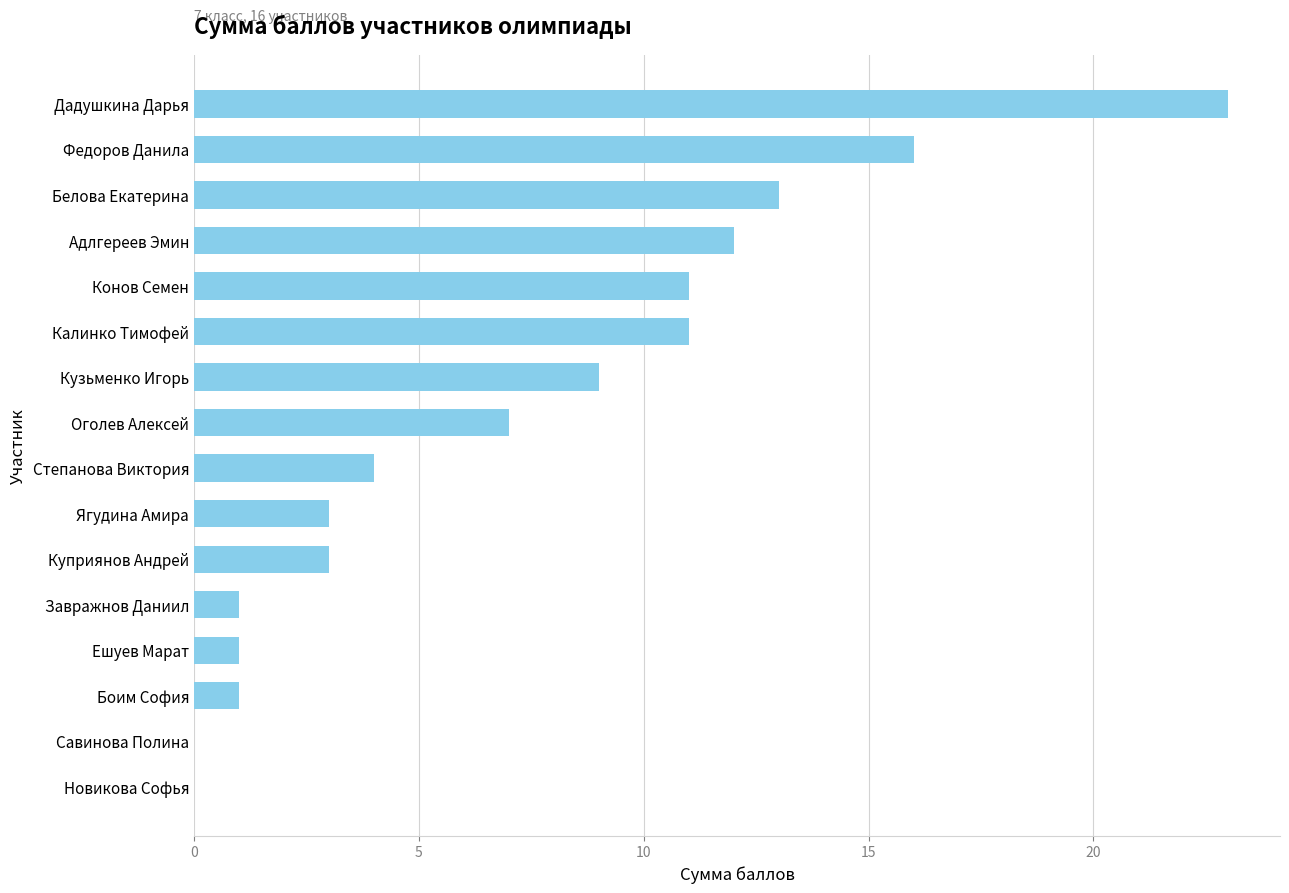

The chart shows a value of 3 at Адлгереев Эмин. True or false?

False